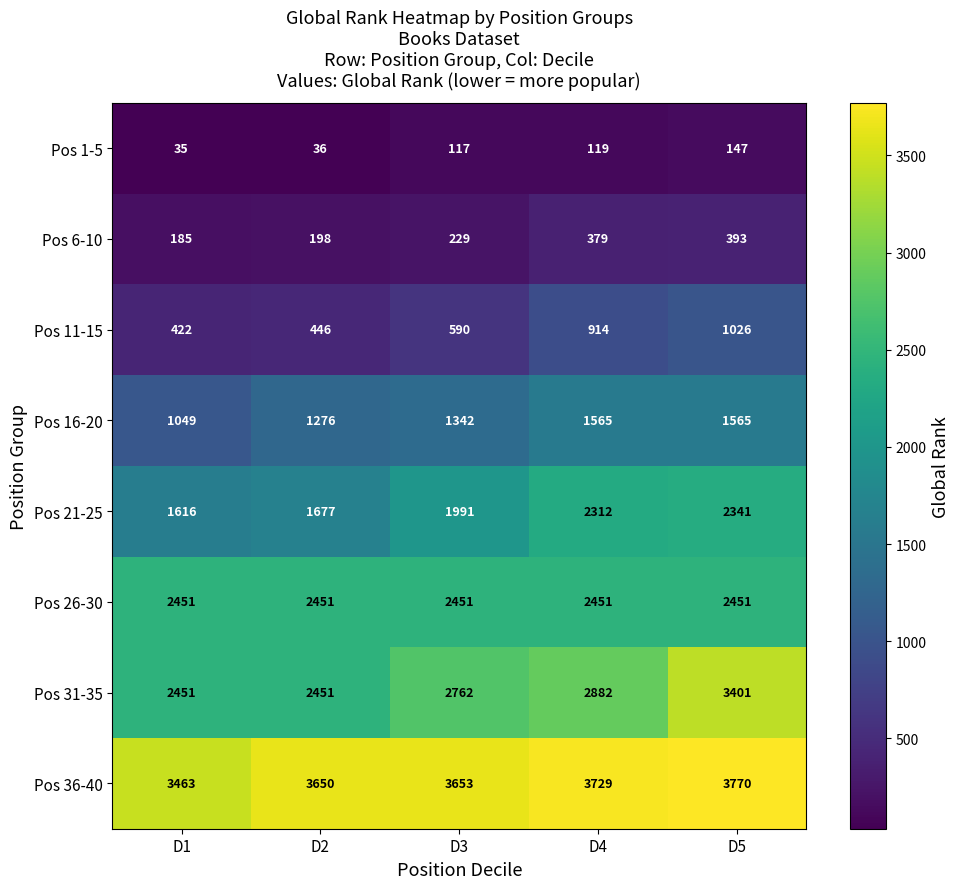

True or false: Pos 36-40 has a value of 3770 at D5.

True